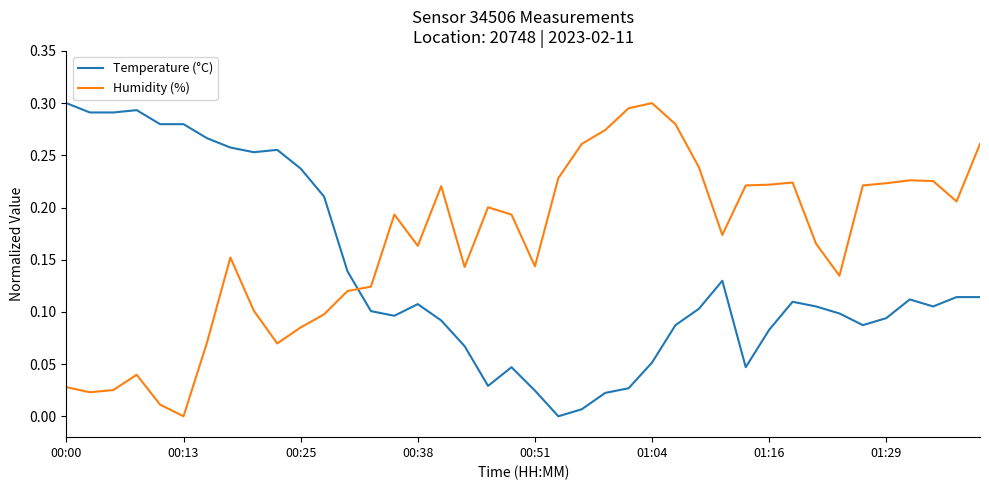

Rank the series by their average value, from highest to lowest.

Humidity (%), Temperature (°C)